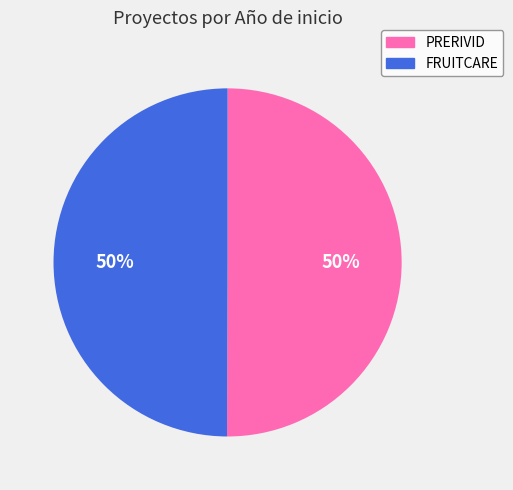

Is the sum of FRUITCARE and PRERIVID greater than half?

Yes